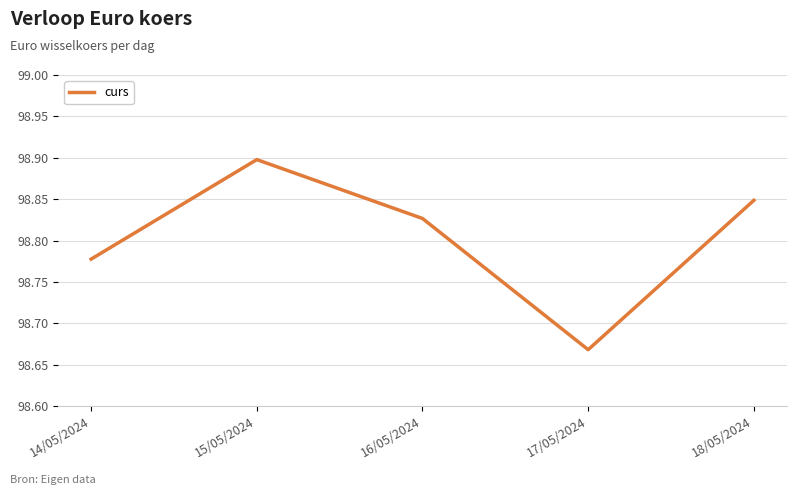

How many values are between 98 and 99?

5